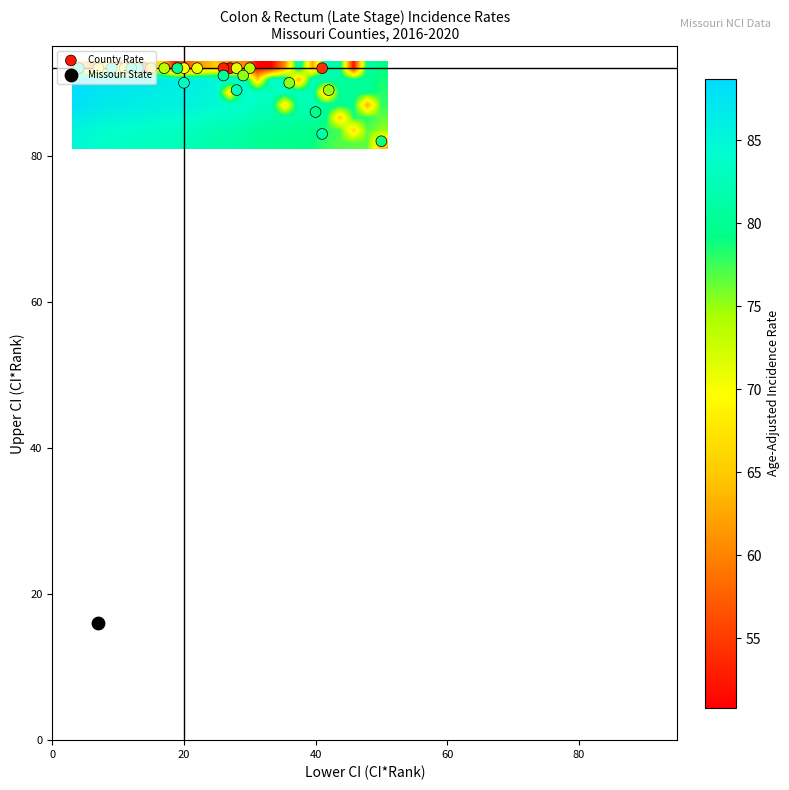

Reading left to right, extract all data points from this chart.

ci_rank: 92.0	91.0	90.0	89.0	88.0	87.0	86.0	85.0	84.0	83.0	82.0	81.0	80.0	79.0	78.0	77.0	76.0	75.0	74.0	73.0	72.0	71.0	70.0	69.0	68.0	67.0	66.0	65.0	64.0
lower_ci_rank: 27.0	26.0	41.0	14.0	12.0	15.0	10.0	7.0	20.0	11.0	22.0	28.0	17.0	30.0	4.0	42.0	29.0	36.0	50.0	19.0	40.0	26.0	41.0	13.0	12.0	28.0	20.0	9.0	4.0
upper_ci_rank: 92.0	92.0	92.0	92.0	92.0	92.0	92.0	92.0	92.0	92.0	92.0	92.0	92.0	92.0	92.0	89.0	91.0	90.0	82.0	92.0	86.0	91.0	83.0	92.0	92.0	89.0	90.0	92.0	92.0
rate: 50.8	51.1	51.7	52.8	55.7	57.7	58.4	59.2	60.0	60.3	60.4	60.7	62.1	62.2	62.2	62.7	62.9	62.9	64.7	65.1	65.1	65.7	66.2	66.8	66.9	66.9	66.9	67.3	67.3